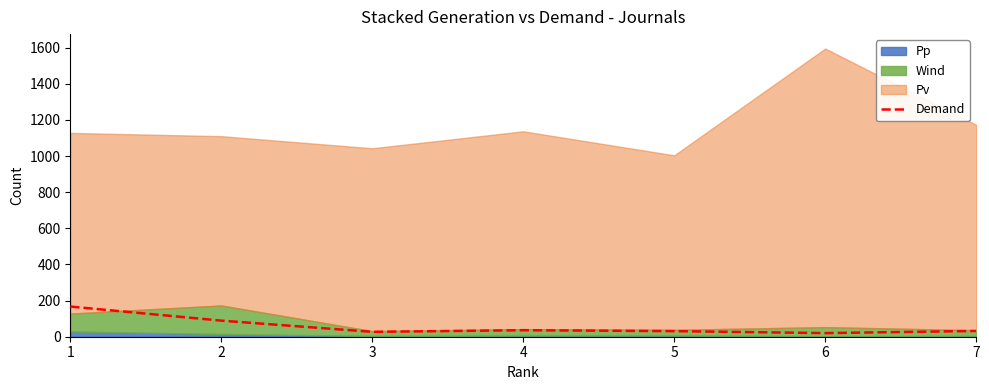

What is the highest value of the Demand series?

167